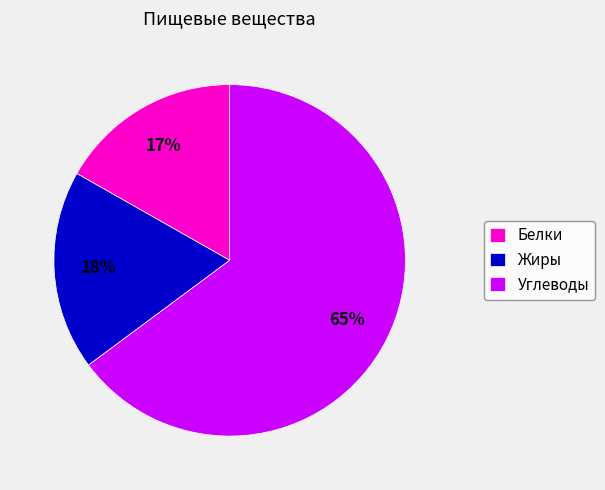

To the nearest percent, what portion does Жиры represent?

18%